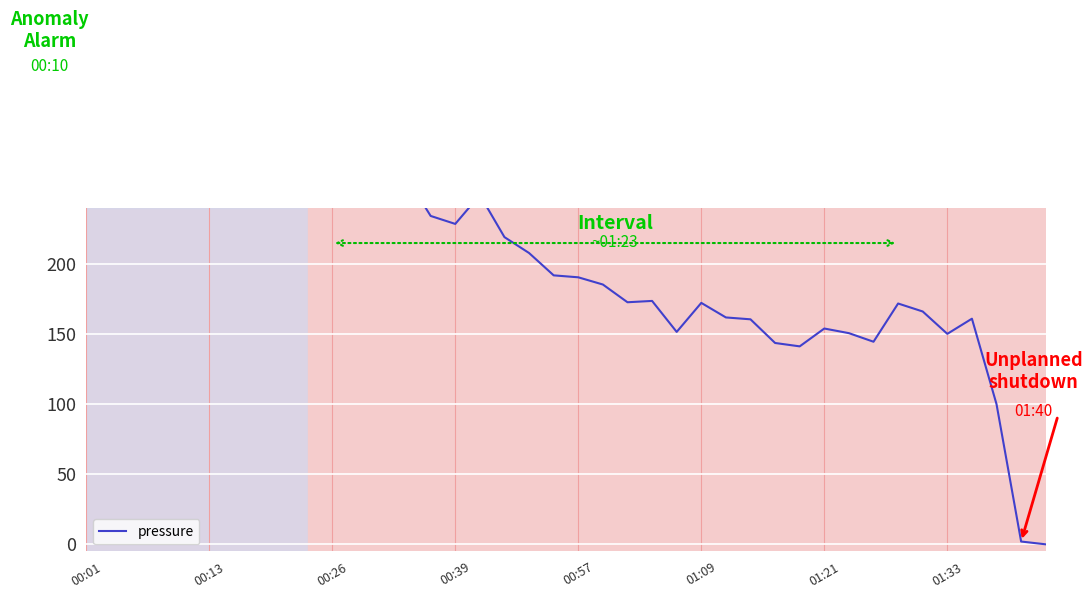

Reading left to right, transcribe all the data shown in this chart.

295.4	279.4	293.0	292.1	300.0	280.3	264.8	267.1	269.5	272.8	253.6	256.9	258.3	262.5	234.3	228.6	249.3	219.2	207.9	191.9	190.5	185.4	172.7	173.7	151.6	172.3	161.9	160.6	143.7	141.3	154.0	150.7	144.6	171.8	166.2	150.2	161.0	100.0	2.0	0.0